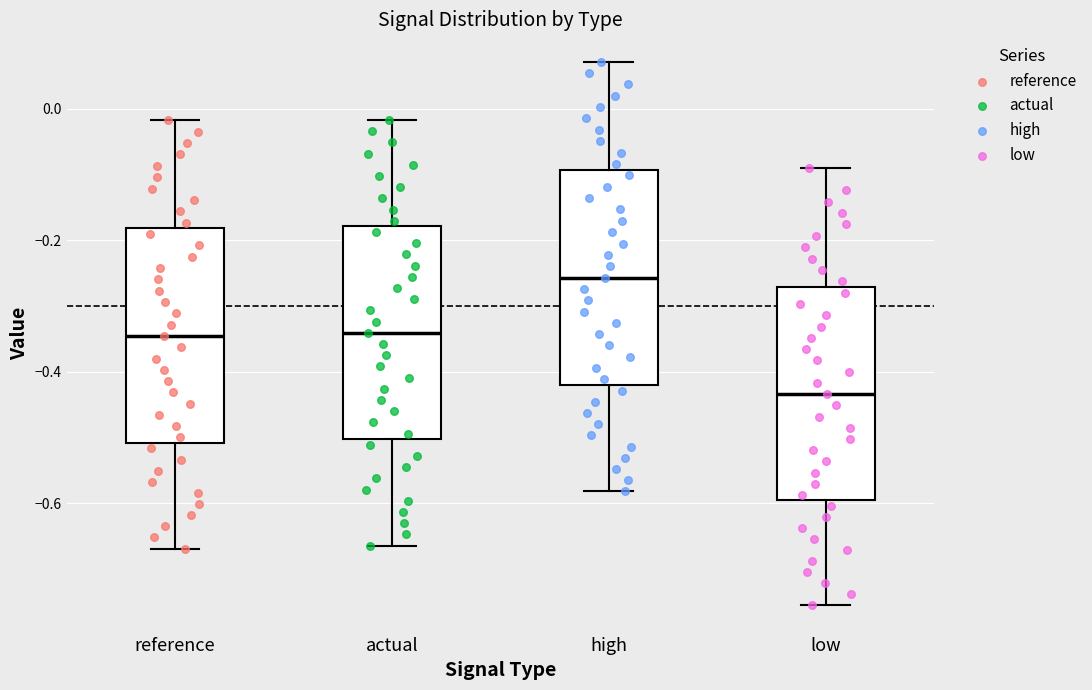

Where is the upper edge of the box for actual on the y-axis? The values are not printed on the chart, so give them approximately, as read against the axis.

-0.18